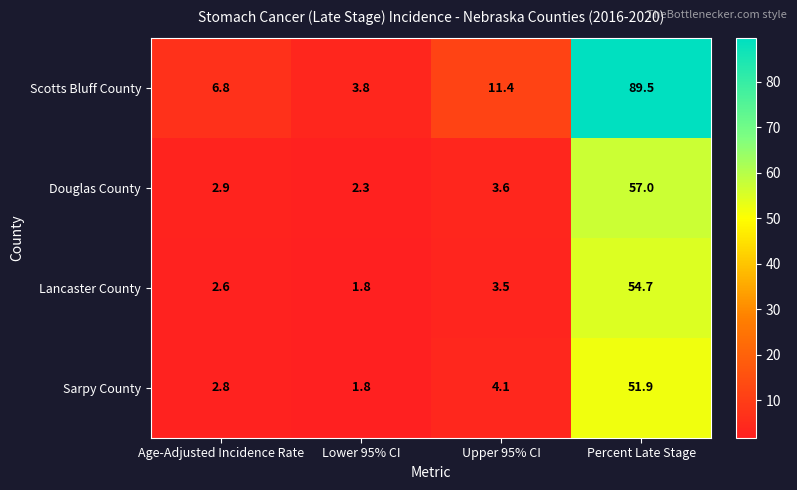

What is the difference between the highest and lowest values at Lower 95% CI?

2.0